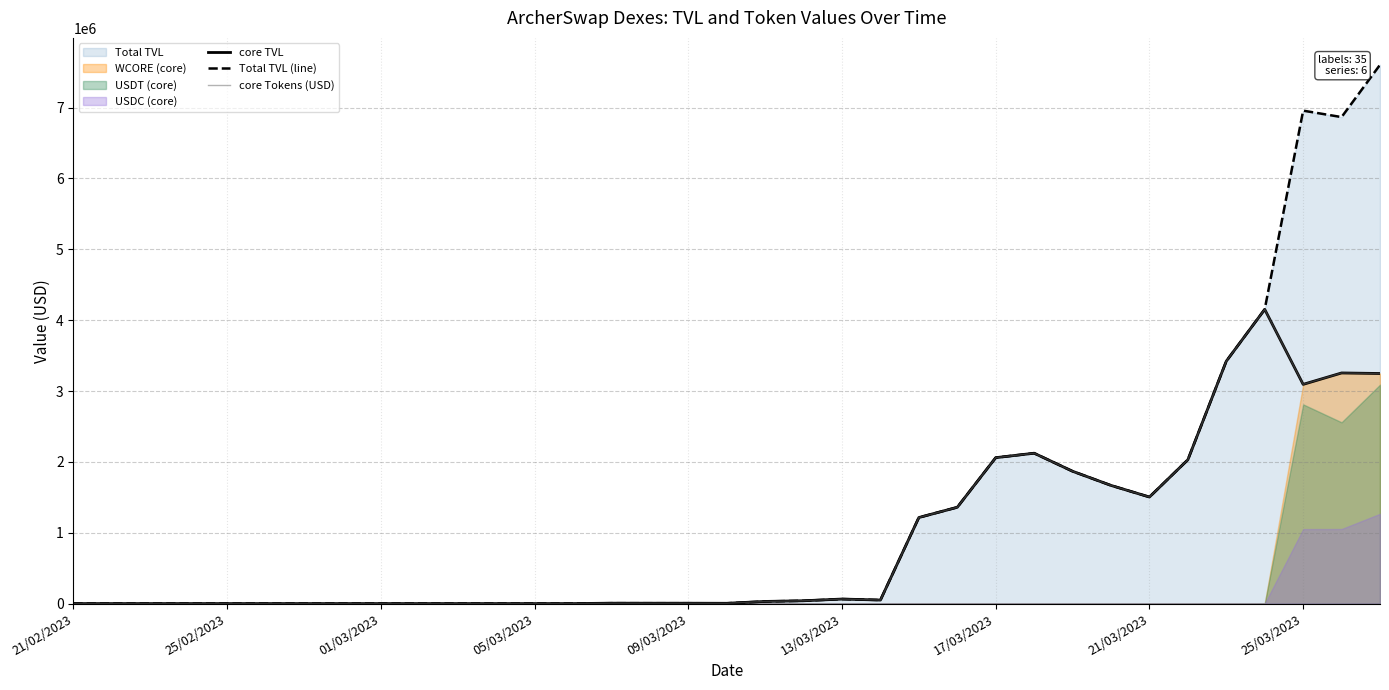

Between 11 and 33, which is larger?

33